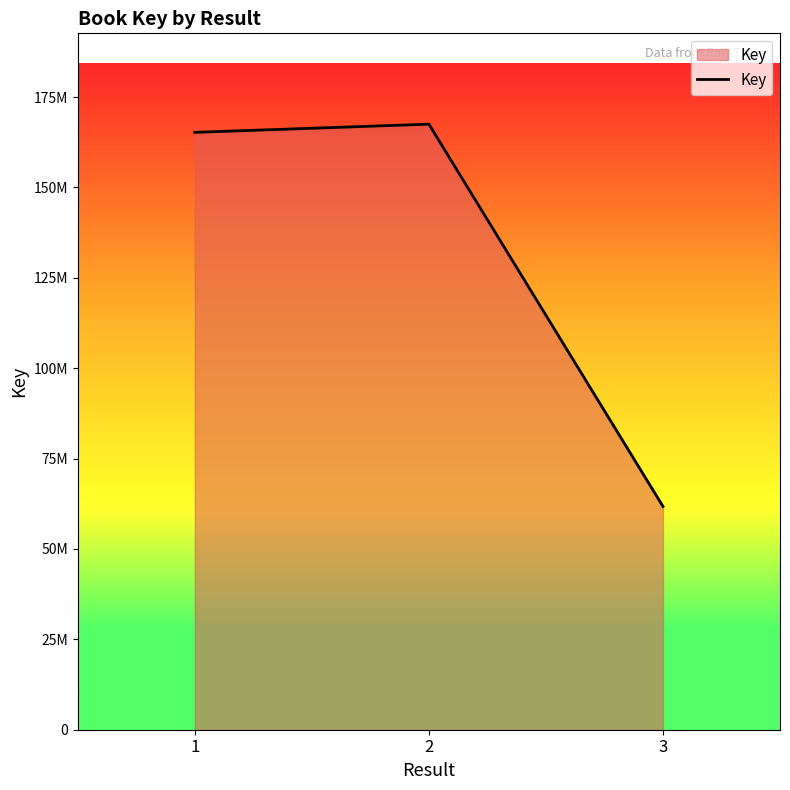

What is the sum of the values at 2 and 1?

332708218